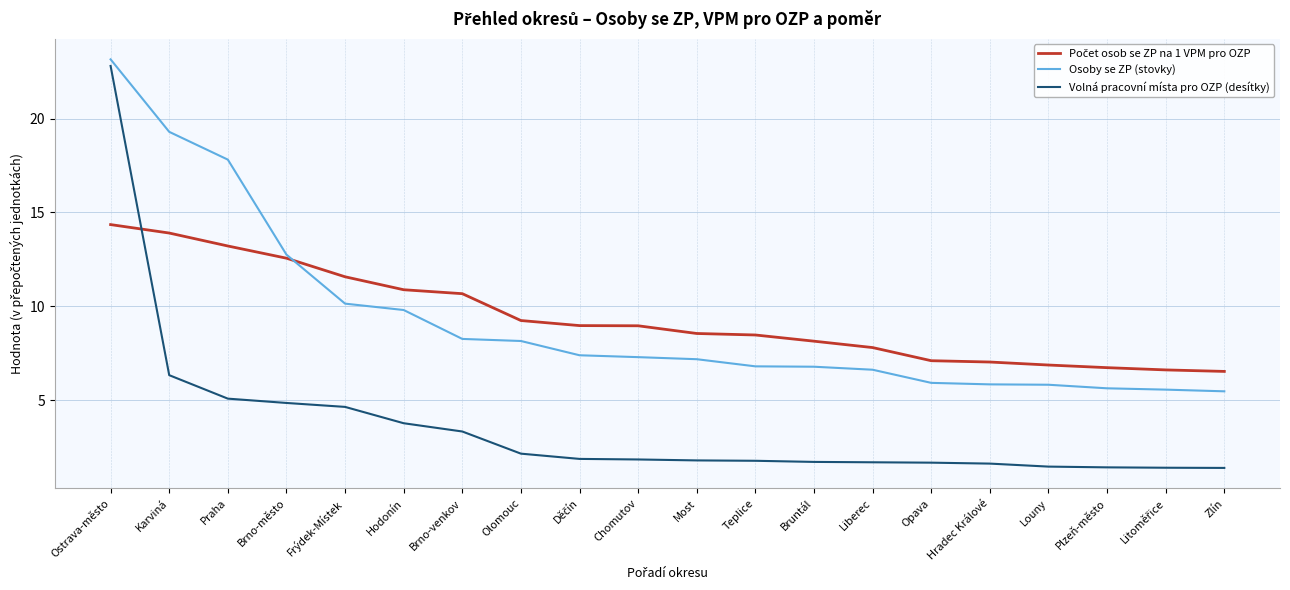

At which category is the sum across all series the highest?

Ostrava-město